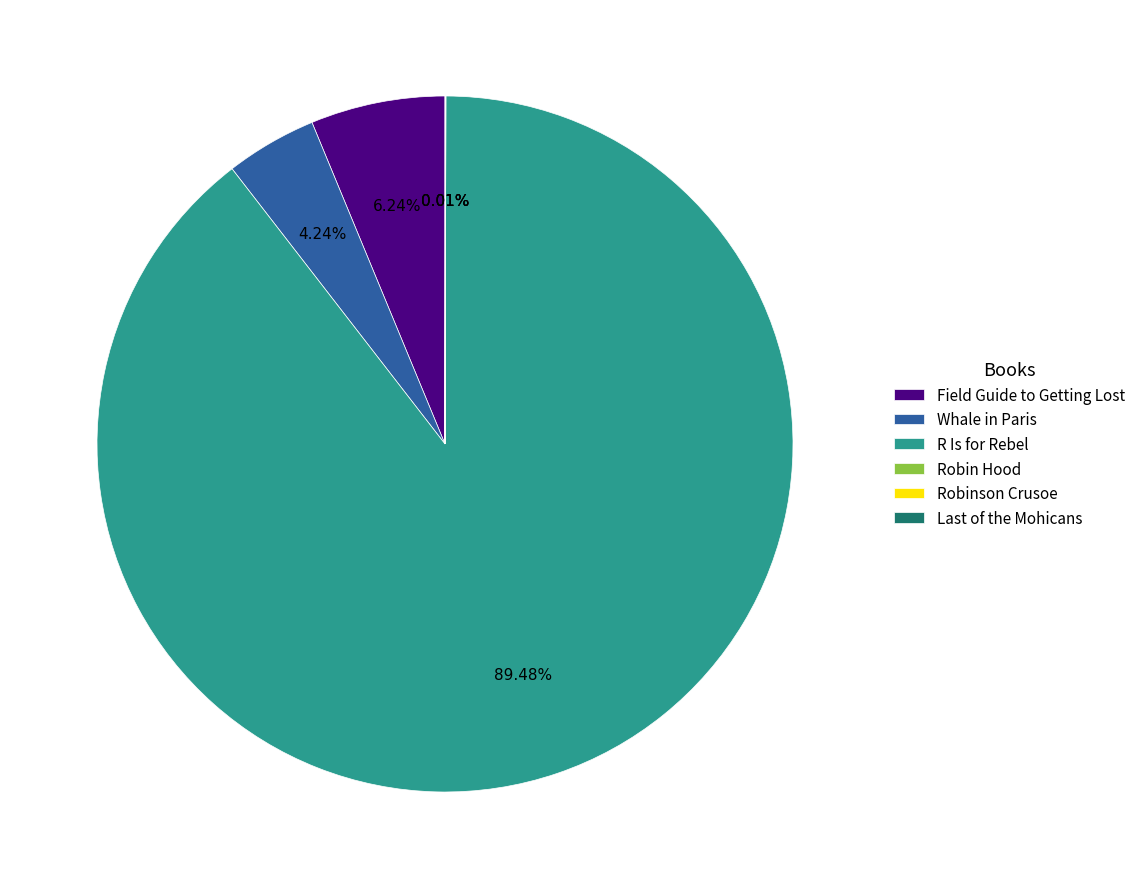

To the nearest percent, what portion does R Is for Rebel represent?

89%